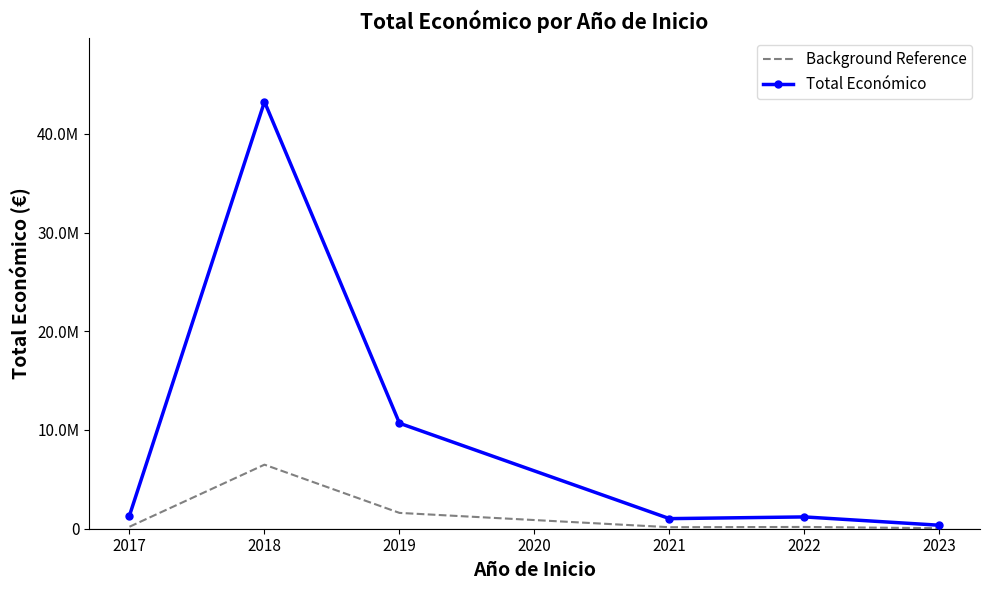

What are all the series names shown in the legend?

Background Reference, Total Económico